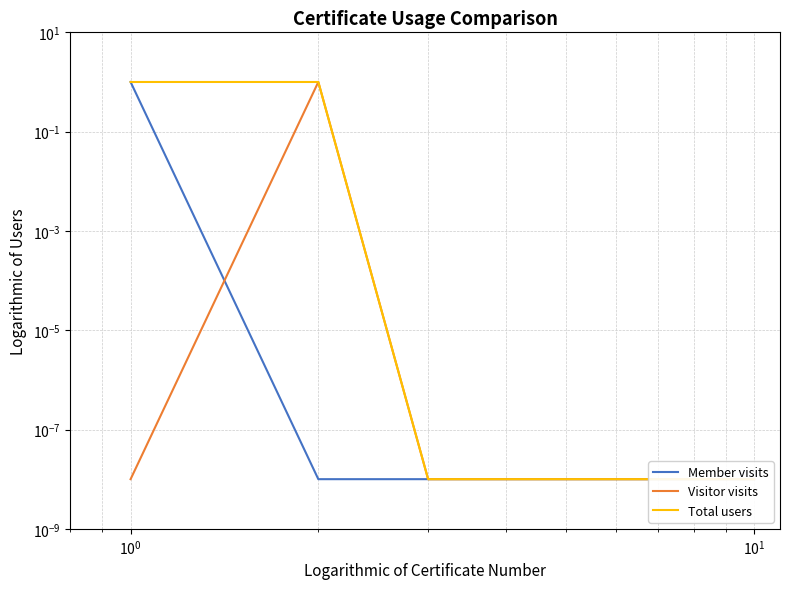

What is the difference between the maximum and minimum values in the Visitor visits series?

1.0